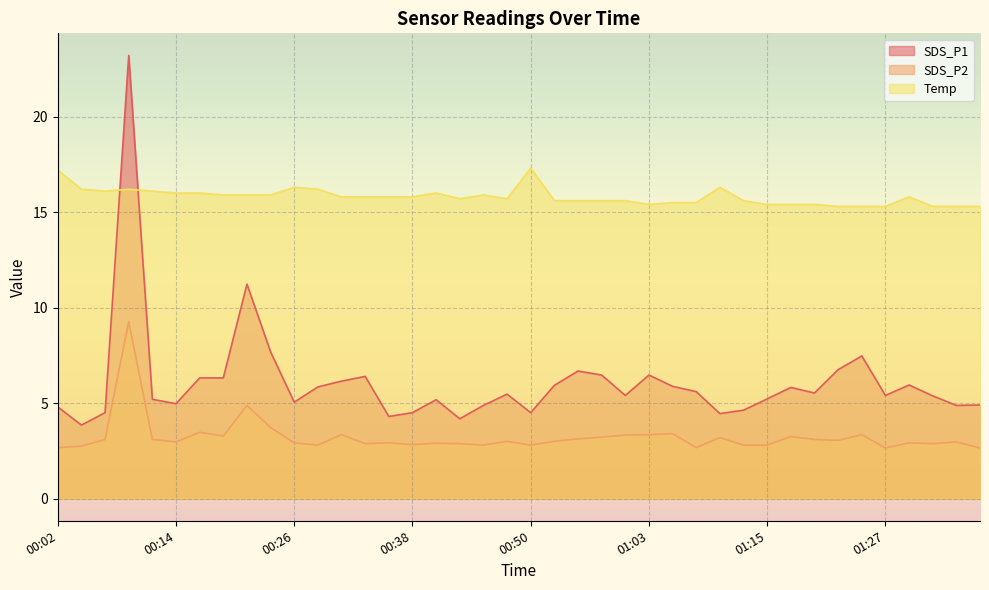

What is the smallest value displayed?

2.6